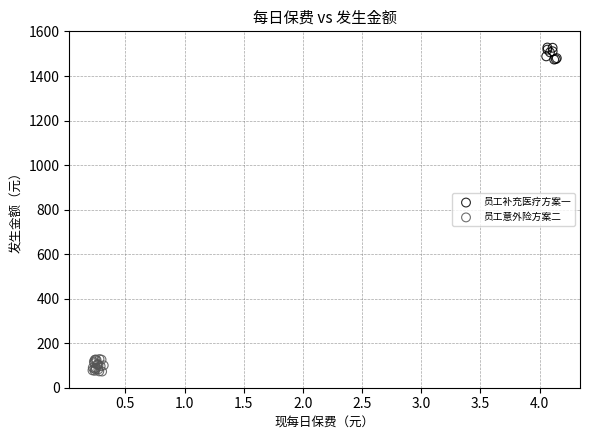

What are all the series names shown in the legend?

员工补充医疗方案一, 员工意外险方案二